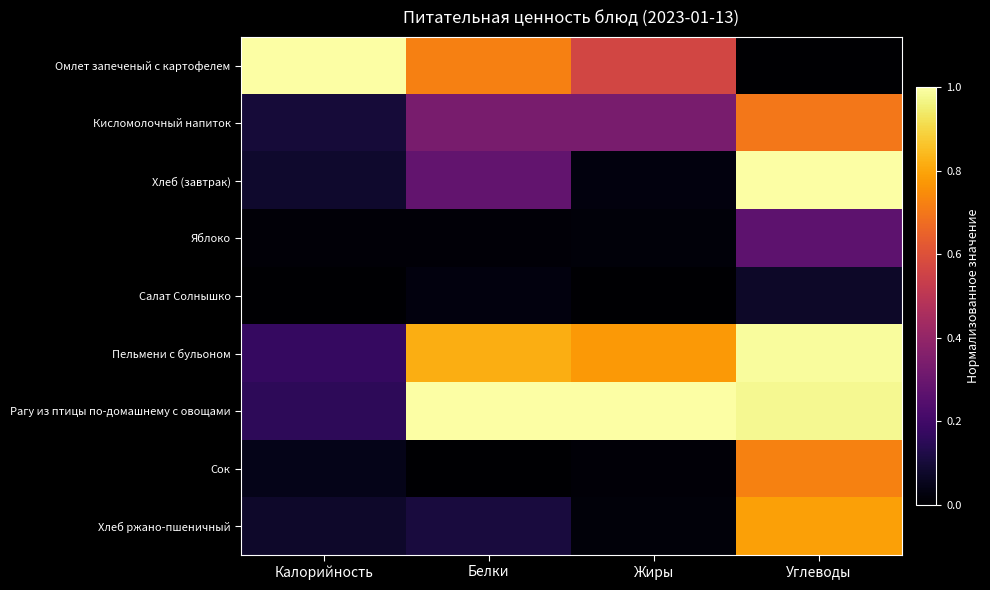

Which label corresponds to the smallest value in the chart?

Углеводы